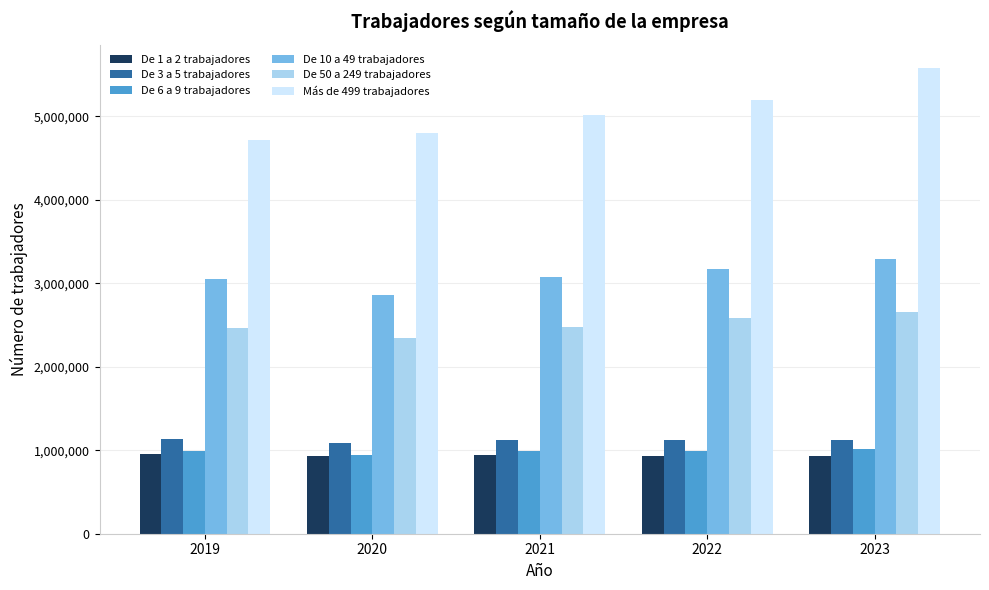

At which label is Más de 499 trabajadores closest to 5147894?

2022